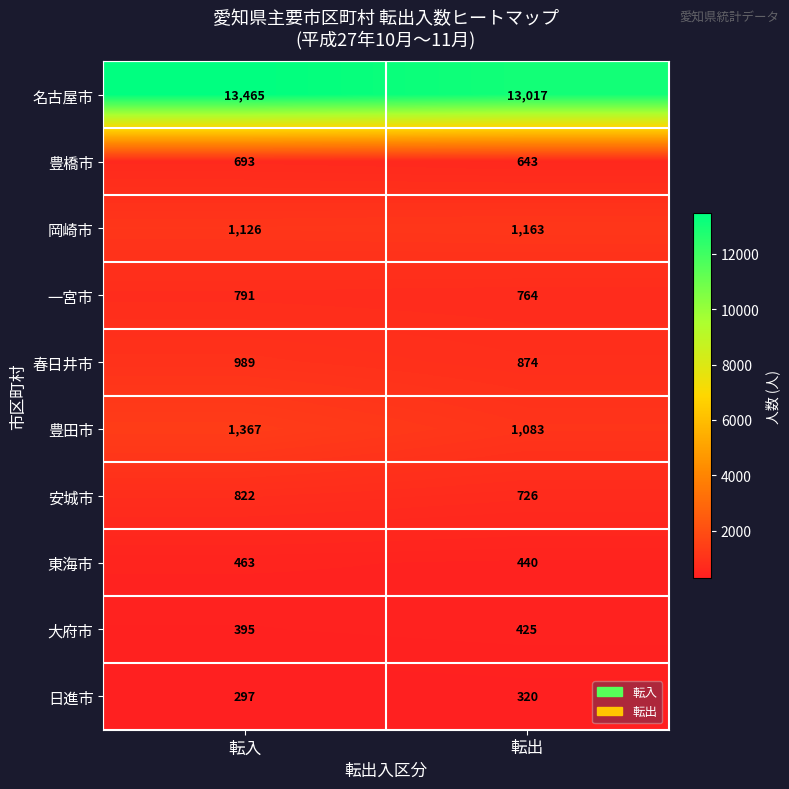

At how many categories does at least one series exceed 471?

2